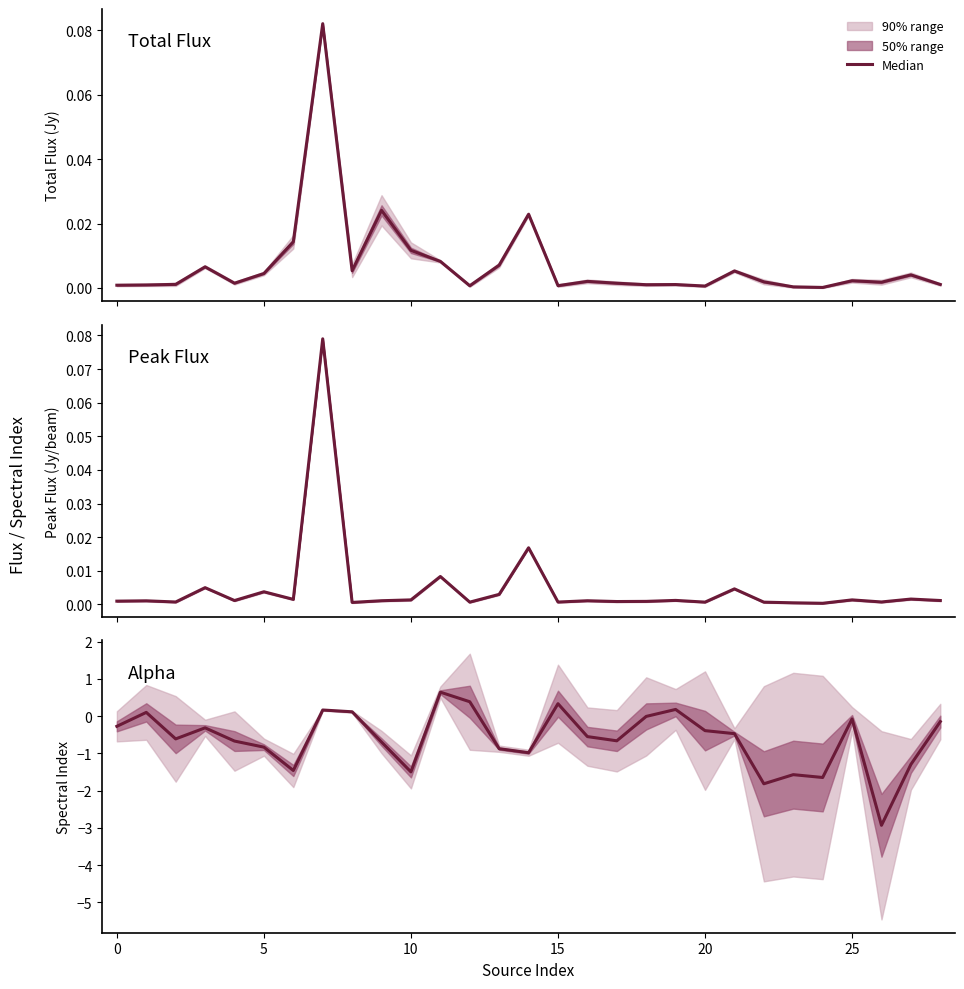

How many data points are above 0?

7